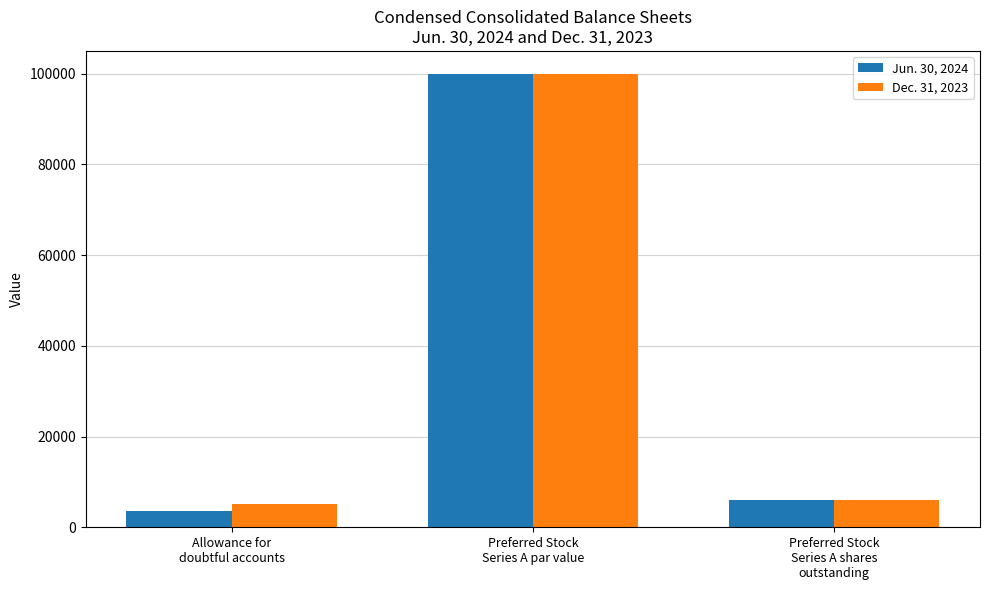

What is the difference between the maximum and minimum values in the Dec. 31, 2023 series?

94959